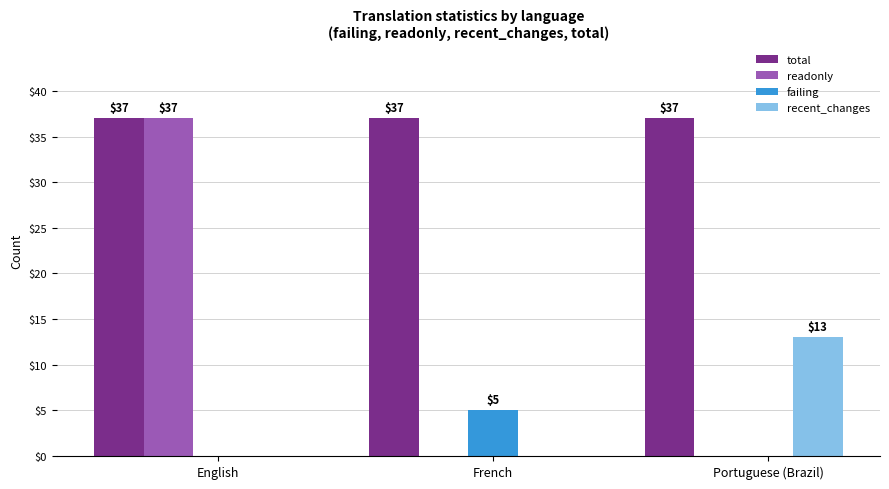

Does the chart contain stacked bars?

No